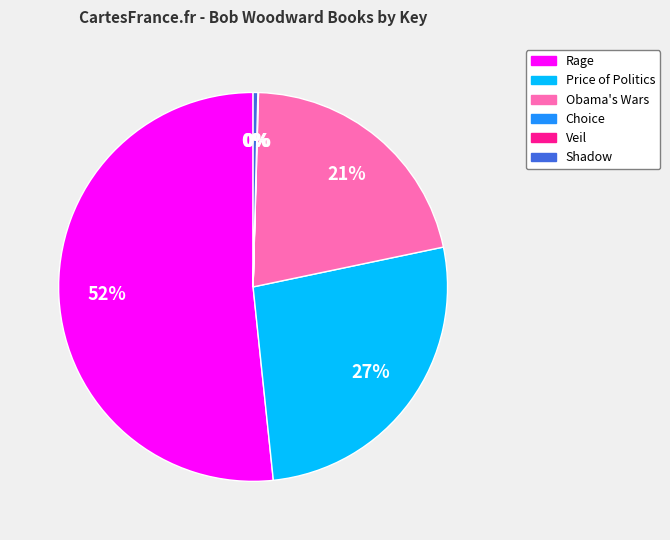

The Rage slice represents 59% of the pie. True or false?

False